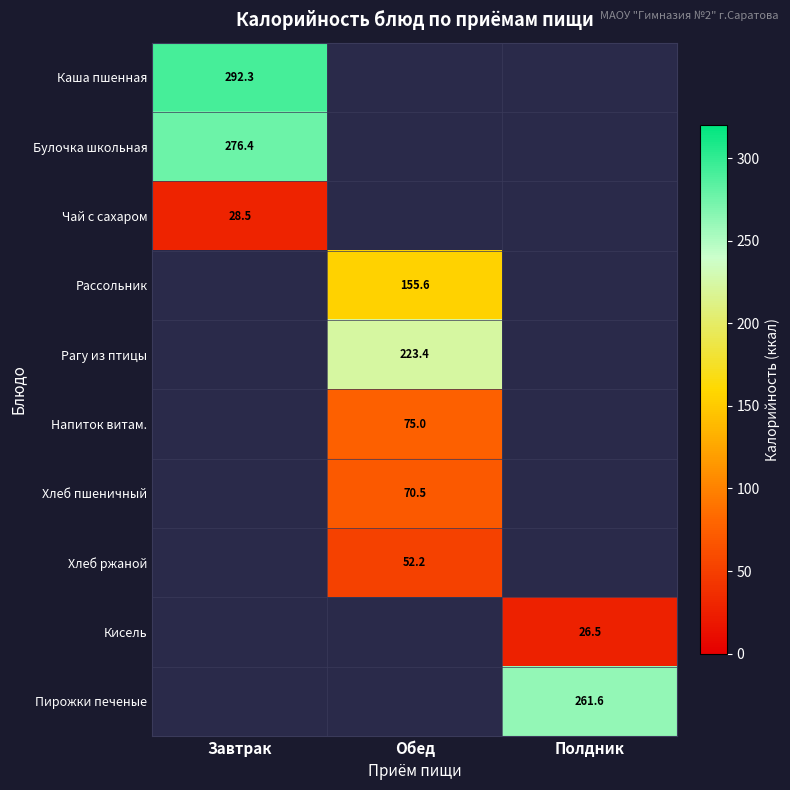

Is the value of Булочка школьная at Полдник greater than the value of Чай с сахаром at Обед?

No